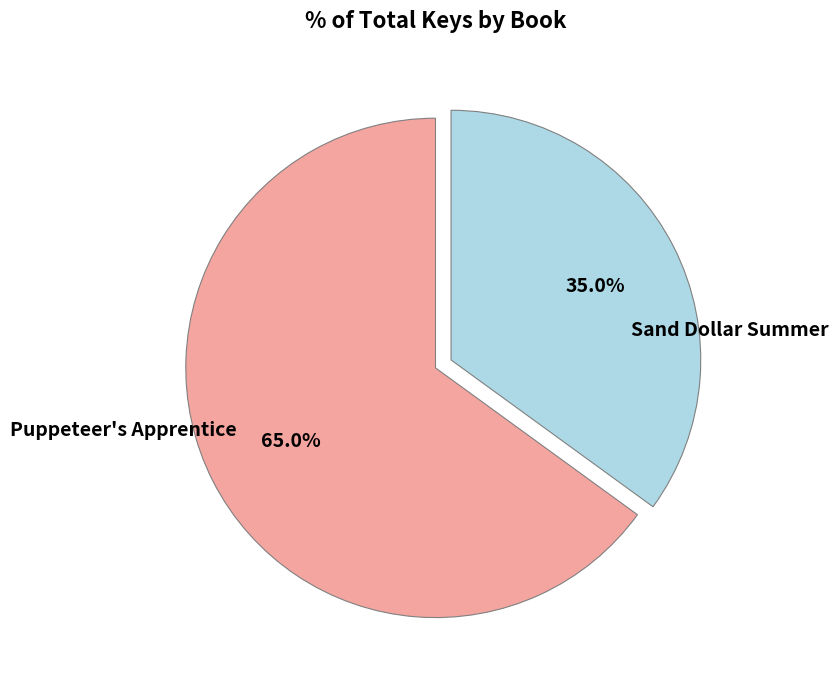

Is there any slice that represents more than half of the pie?

Yes